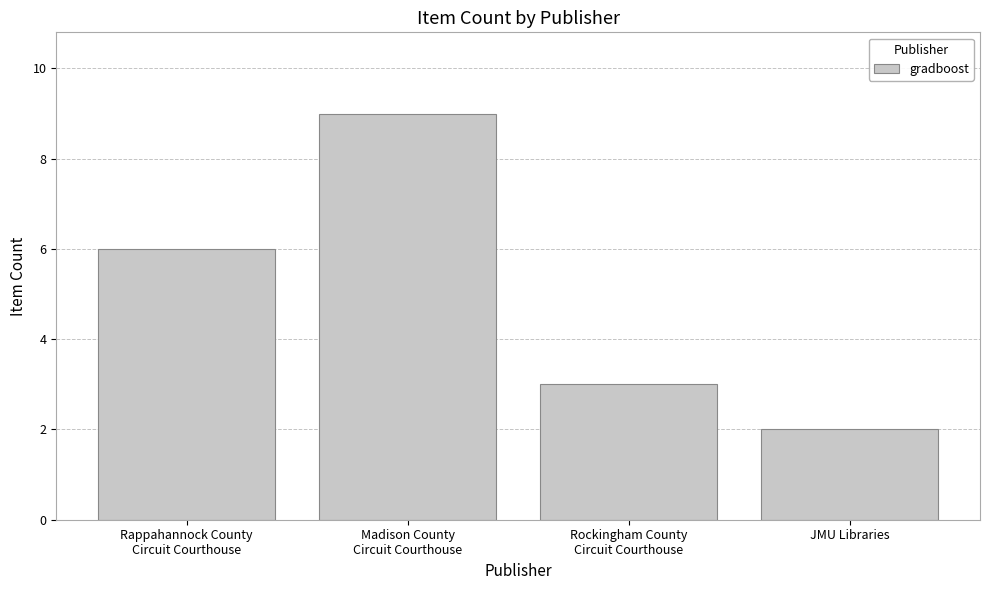

List the labels in order of value, largest first.

Madison County
Circuit Courthouse, Rappahannock County
Circuit Courthouse, Rockingham County
Circuit Courthouse, JMU Libraries